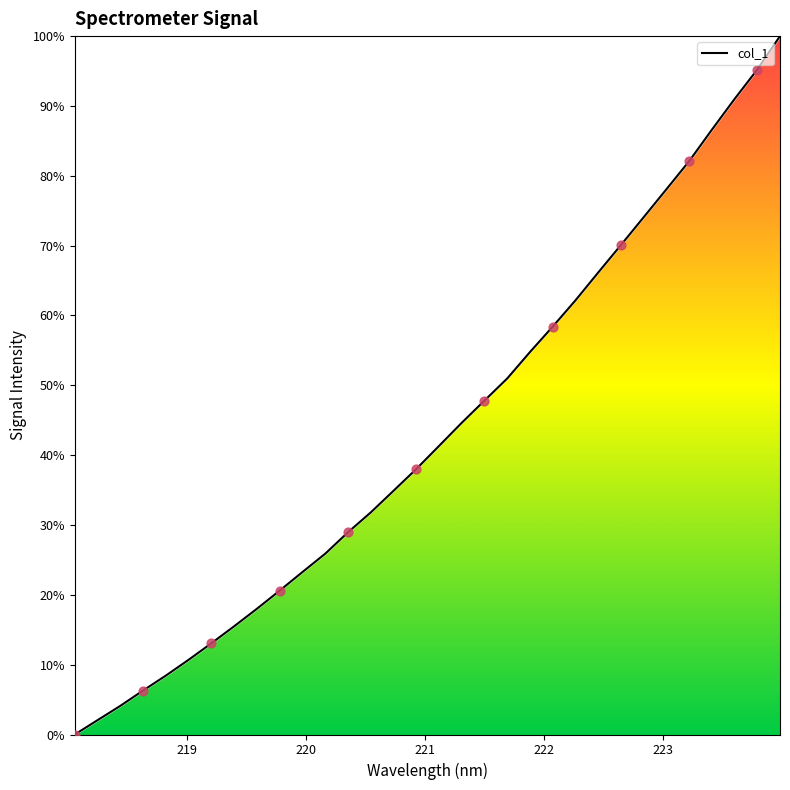

Is this an area chart (filled region under the line)?

Yes